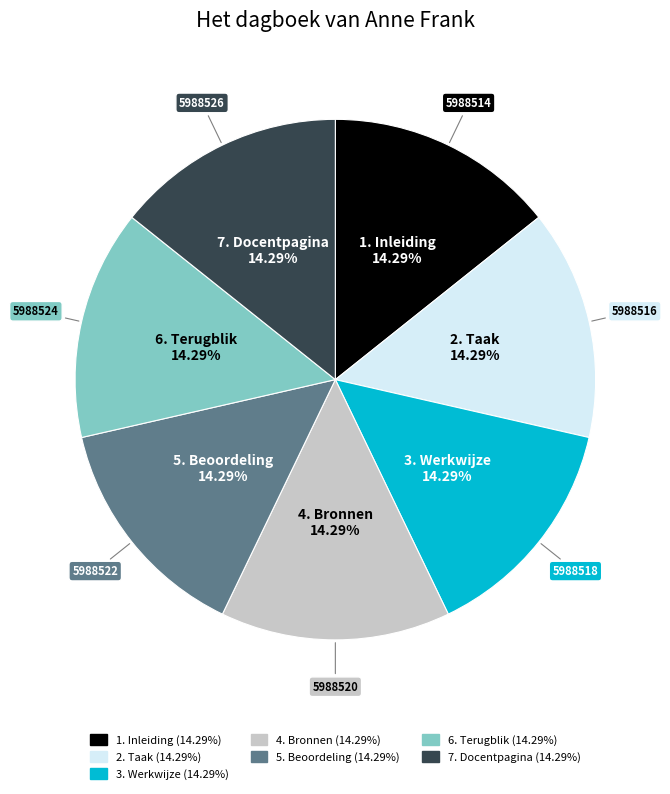

What is the ratio of the value at 1. Inleiding to the value at 2. Taak?

1.0